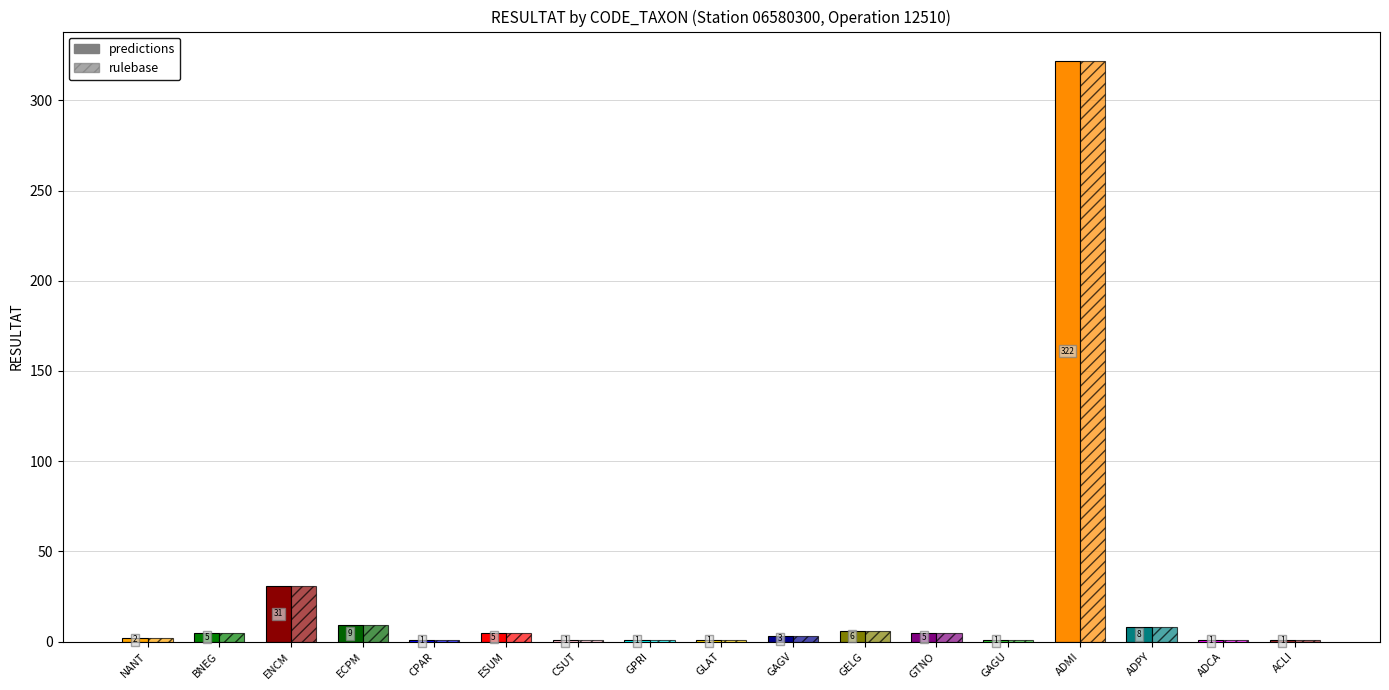

Rank the series at NANT from lowest to highest value.

predictions, rulebase